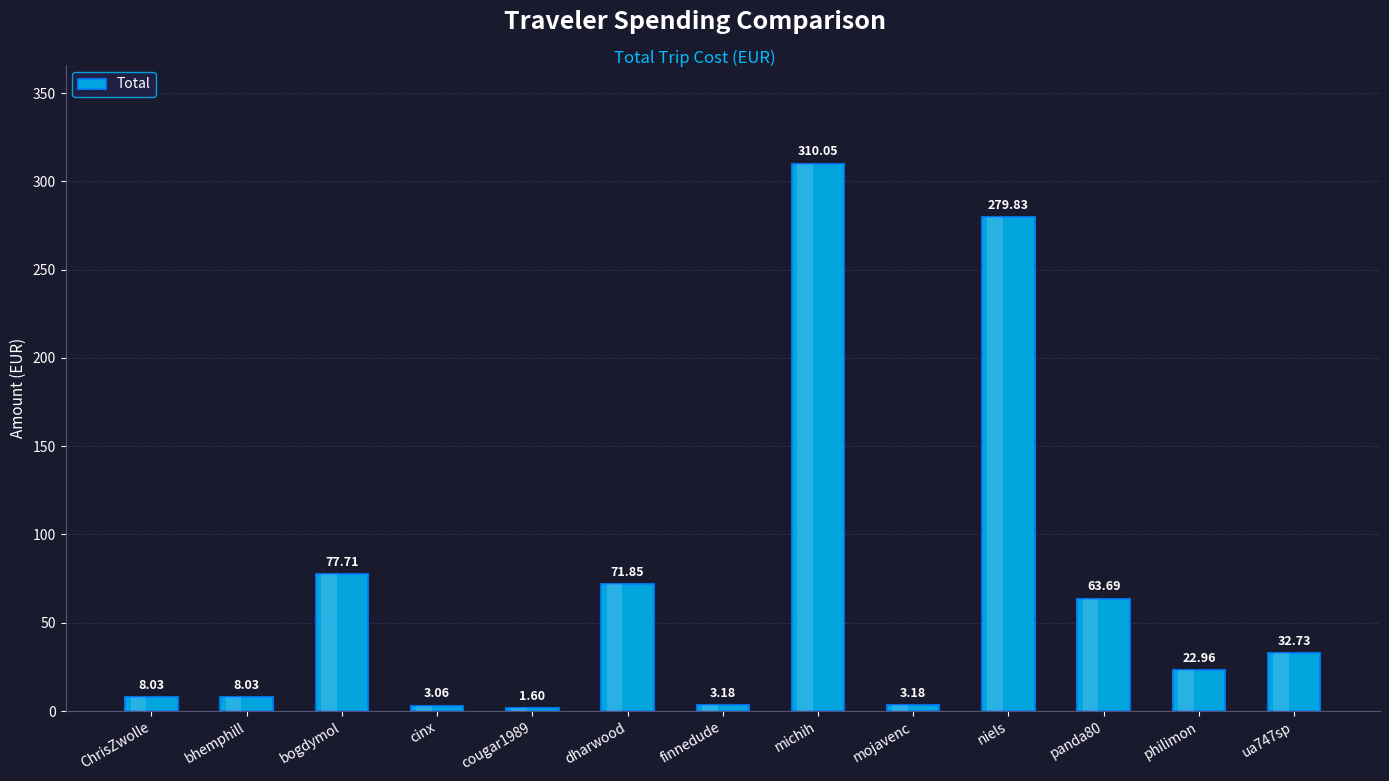

What is the label of the 12th bar from the left?

philimon